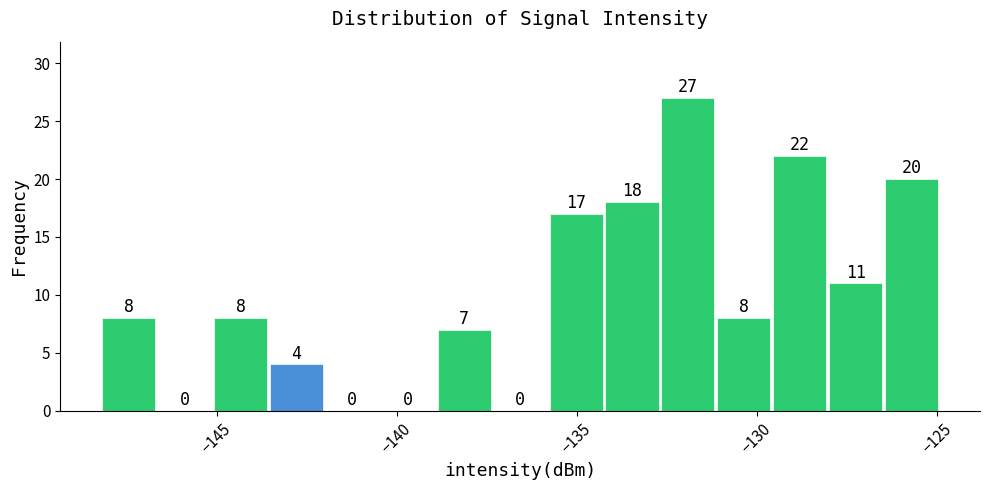

Around what value on the x-axis is the tallest bar? Give the approximate position of its centre, as read against the axis.

-132.0